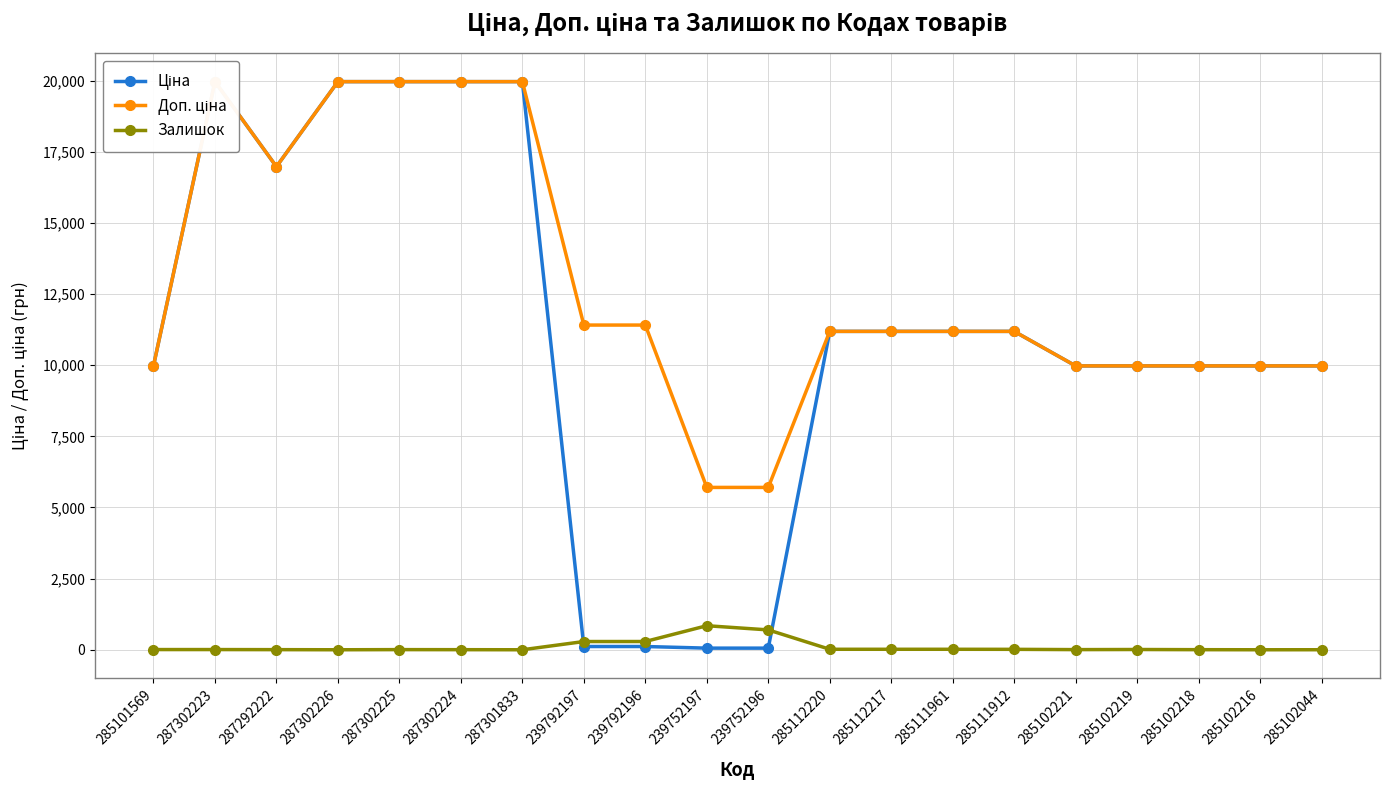

Where does the Доп. ціна series first go above 11188?

287302223